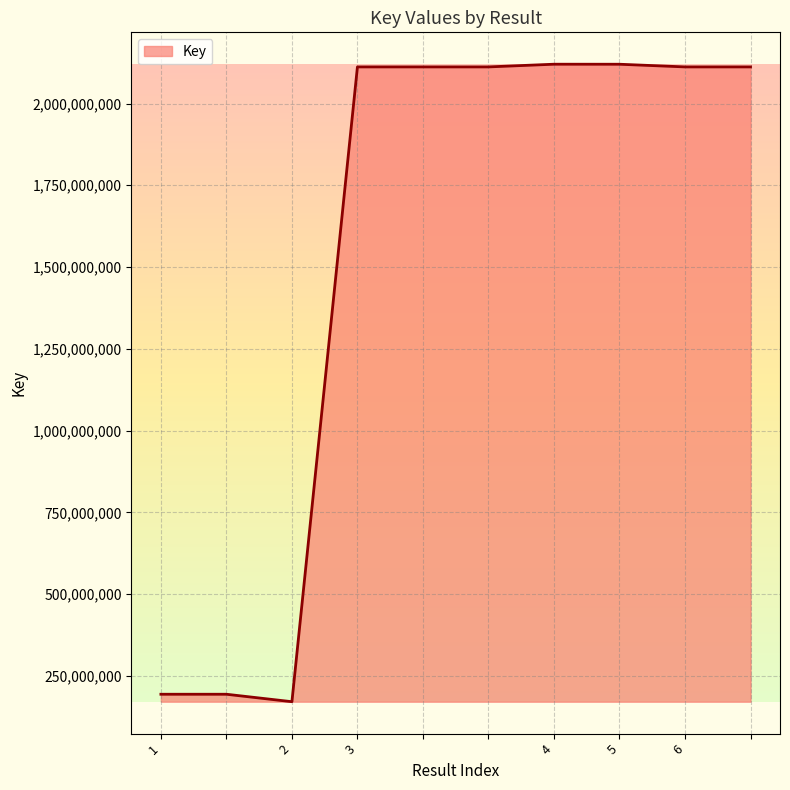

What is the greatest value displayed?

2120228292